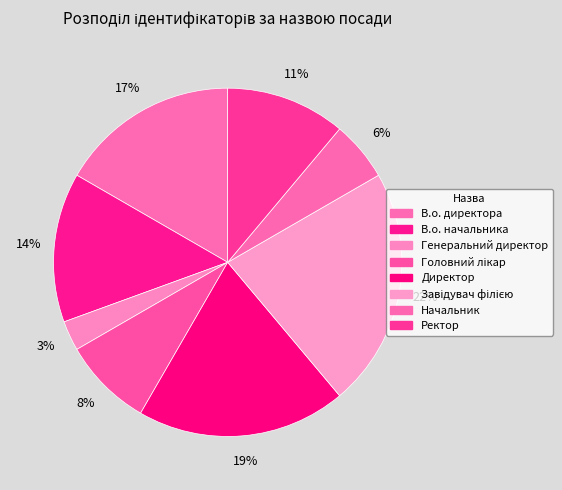

What percentage is NOT represented by Генеральний директор?

97.2%